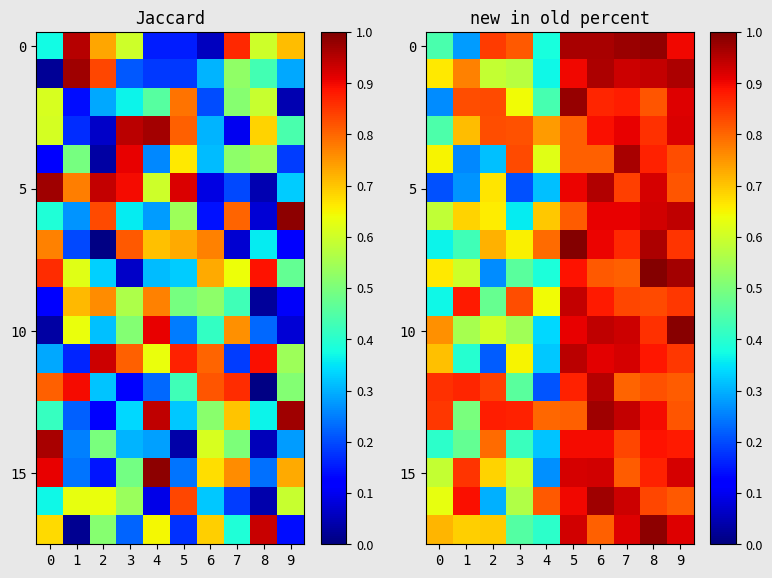

Which label corresponds to the largest value in the chart?

5